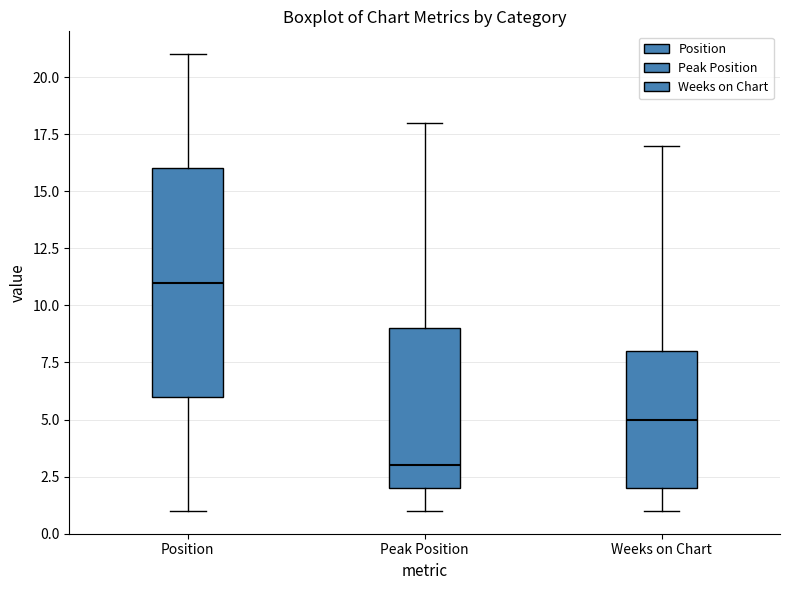

Reading left to right, read every box against the y-axis: the position of its median line, the range the box covers, and the ends of its whiskers. The values are not printed on the chart, so give them approximately, as read against the axis.

Position: median 11, box 6 to 16, whiskers 1 to 21
Peak Position: median 3, box 2 to 9, whiskers 1 to 18
Weeks on Chart: median 5, box 2 to 8, whiskers 1 to 17